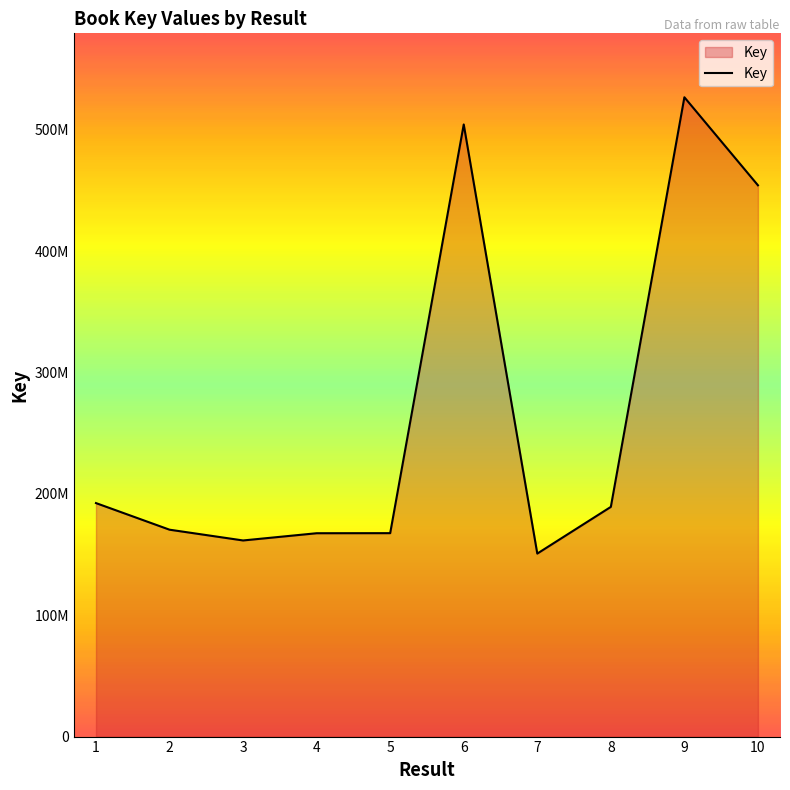

Does the chart have visible grid lines?

No